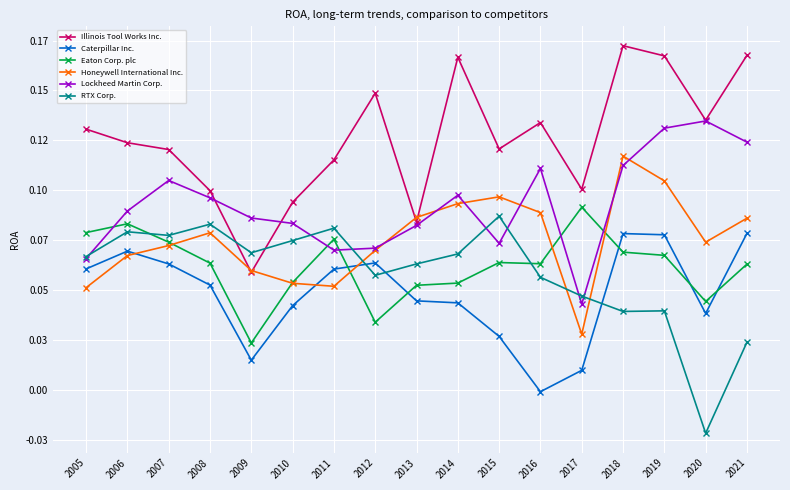

Between 2020 and 2007, which is larger?

2020